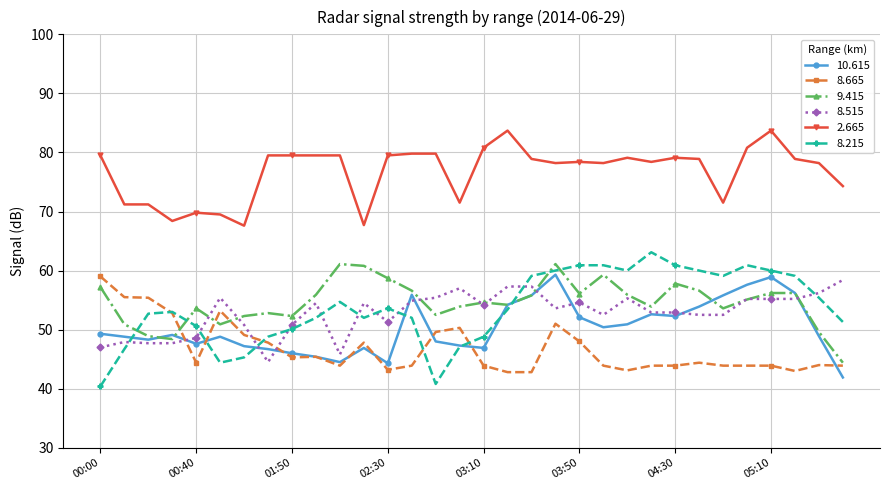

Which series has the widest spread of values?

8.215